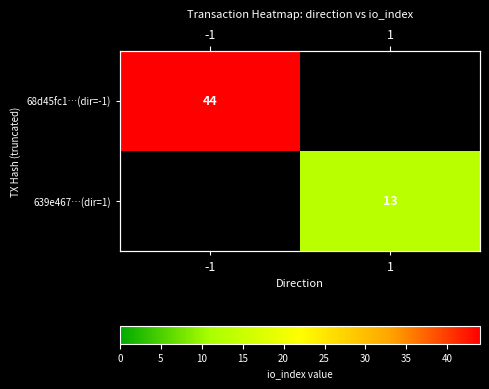

Count the number of categories in the chart.

2